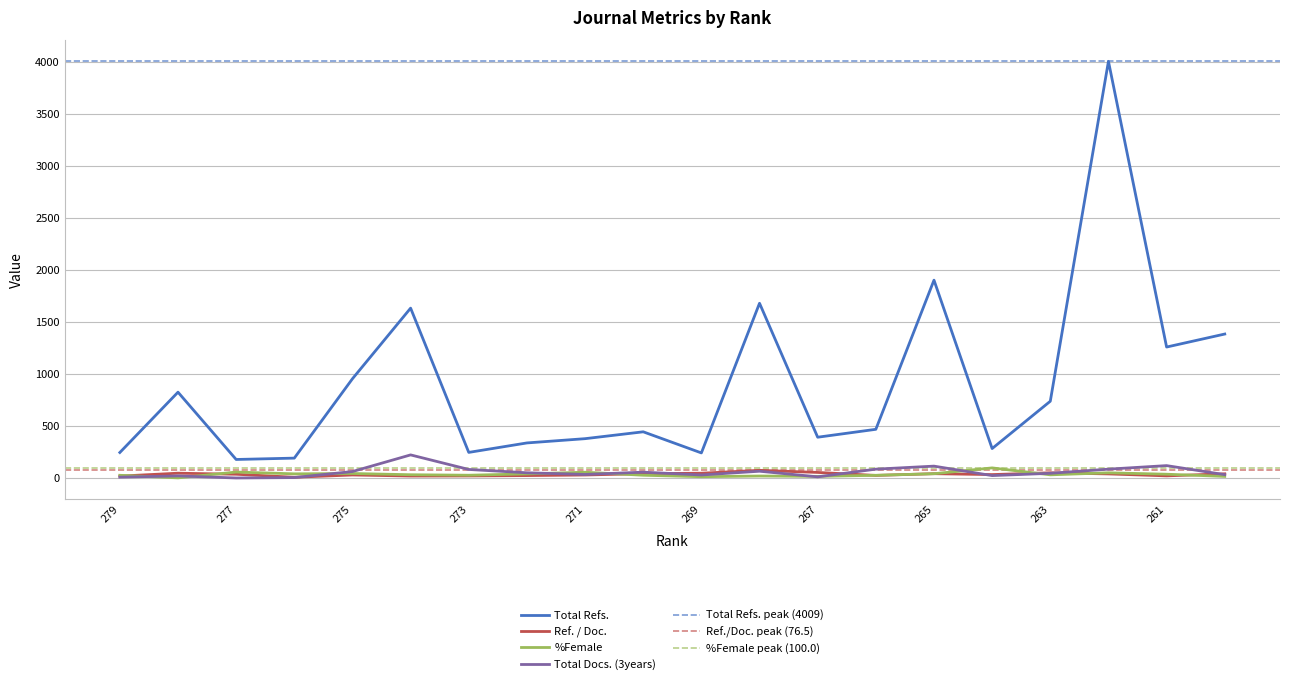

Which series has the widest spread of values?

Total Refs.